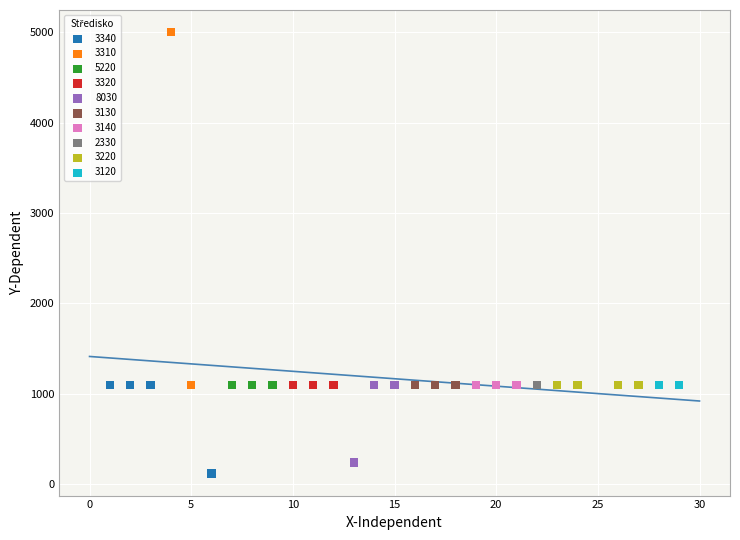

What are all the series names shown in the legend?

3340, 3310, 5220, 3320, 8030, 3130, 3140, 2330, 3220, 3120